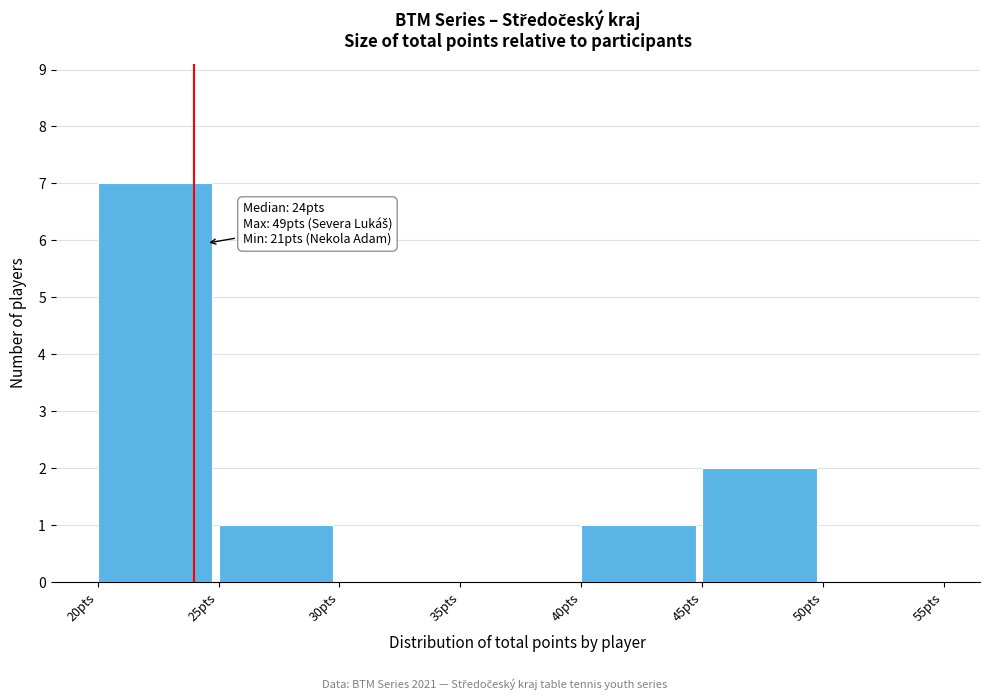

Which range on the x-axis has the tallest bar?

20 to 25